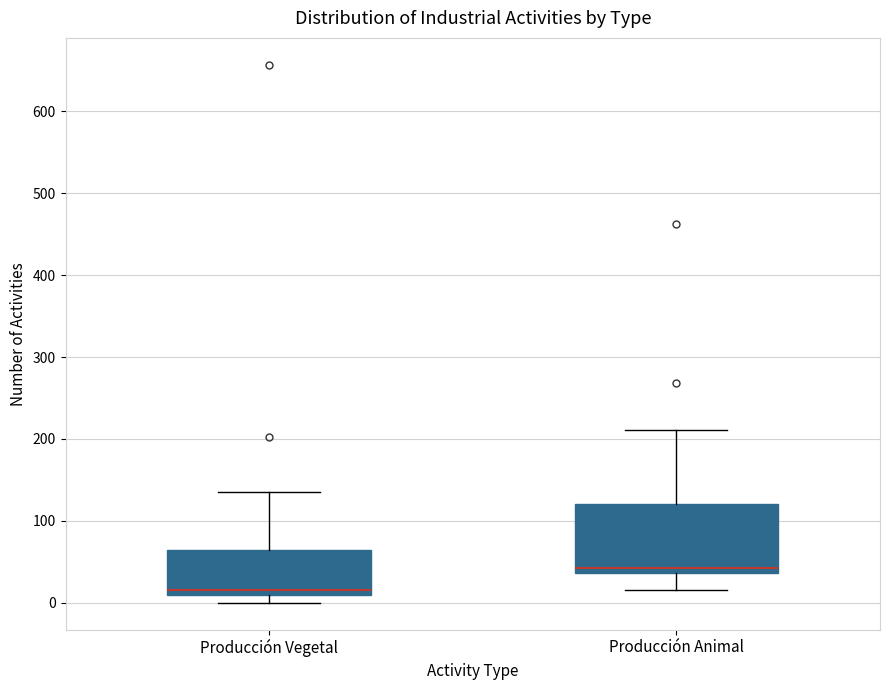

Comparing the boxes themselves (not the whiskers), which one is the tallest?

Producción Animal